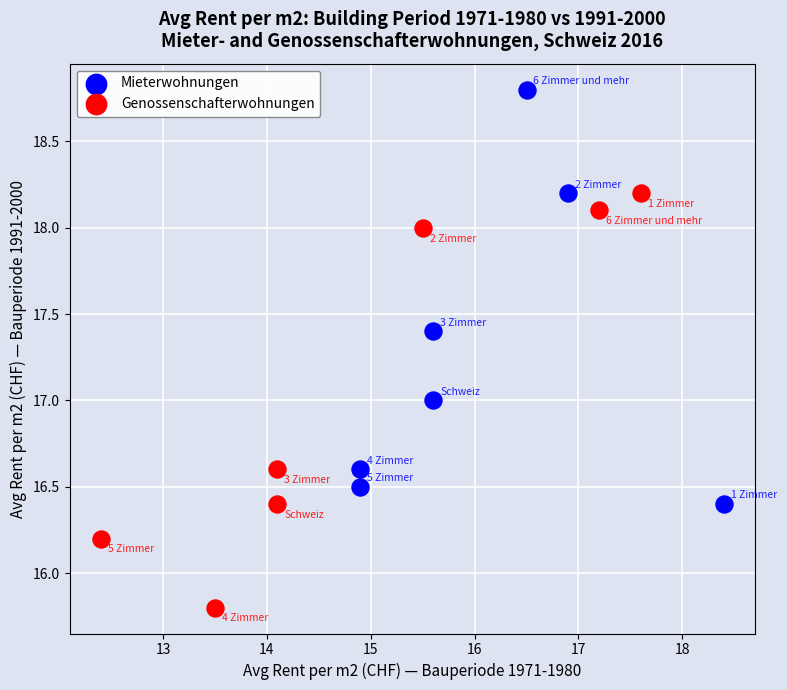

Which series contains the lowest Y value?

Genossenschafterwohnungen